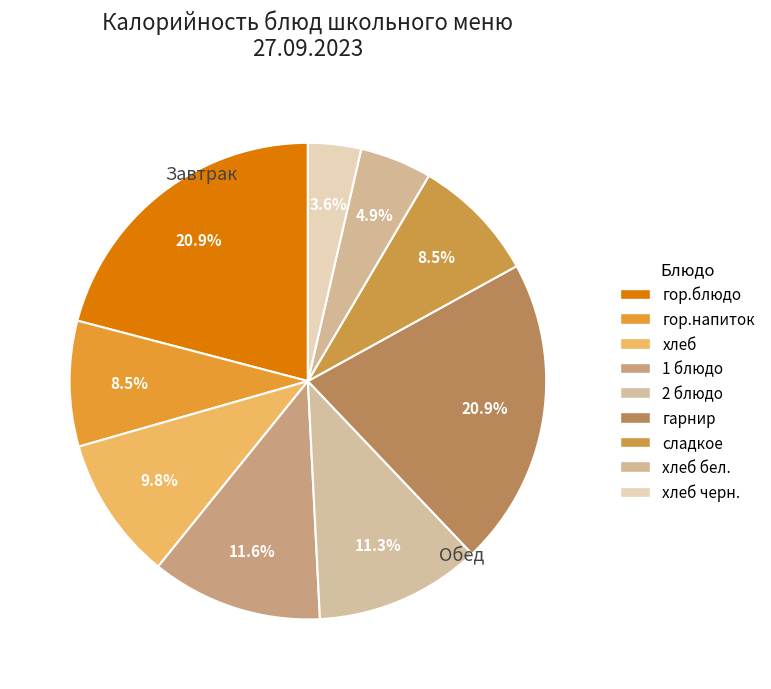

Approximately how many times larger is the value at хлеб черн. compared to сладкое?

0.4